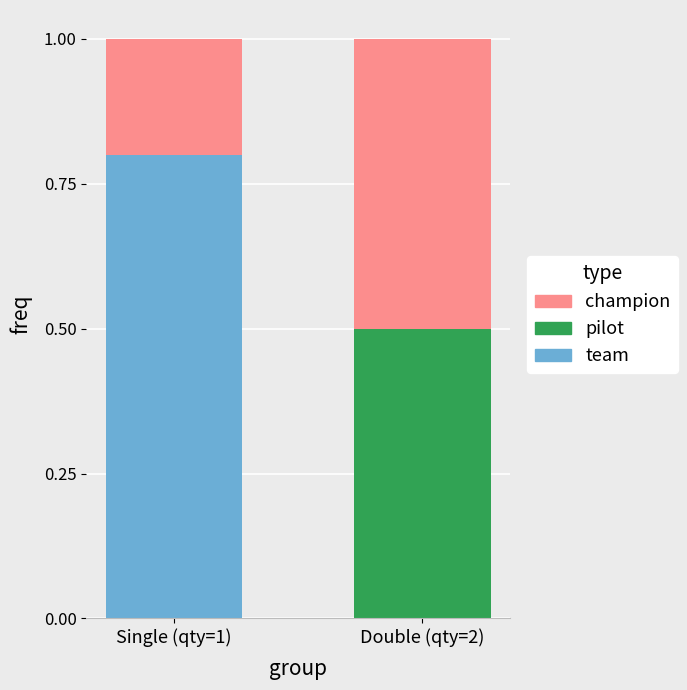

The value of team at Double (qty=2) is 0.0. True or false?

True